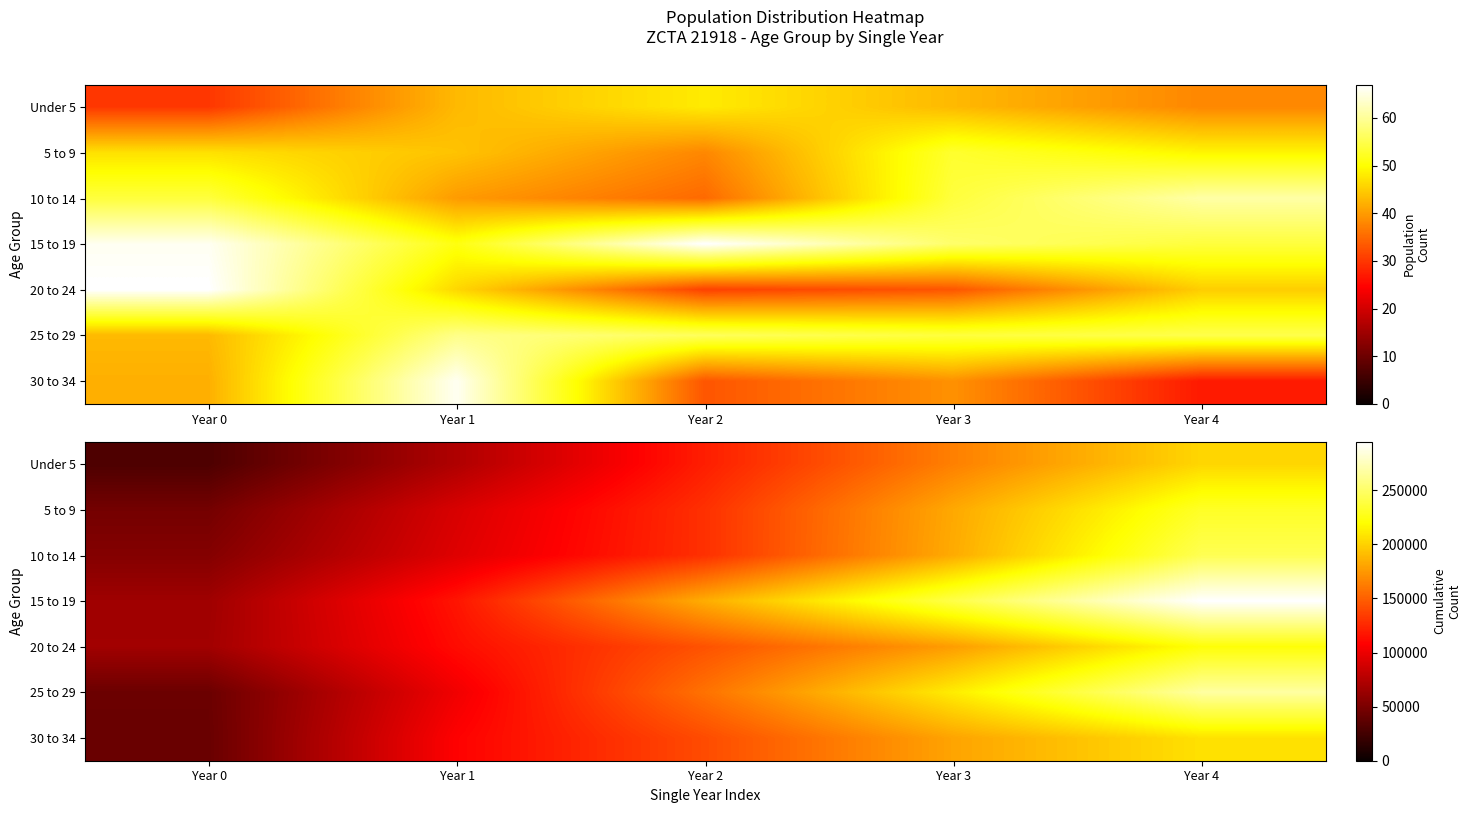

Which category has the lowest value across all series?

Year 0